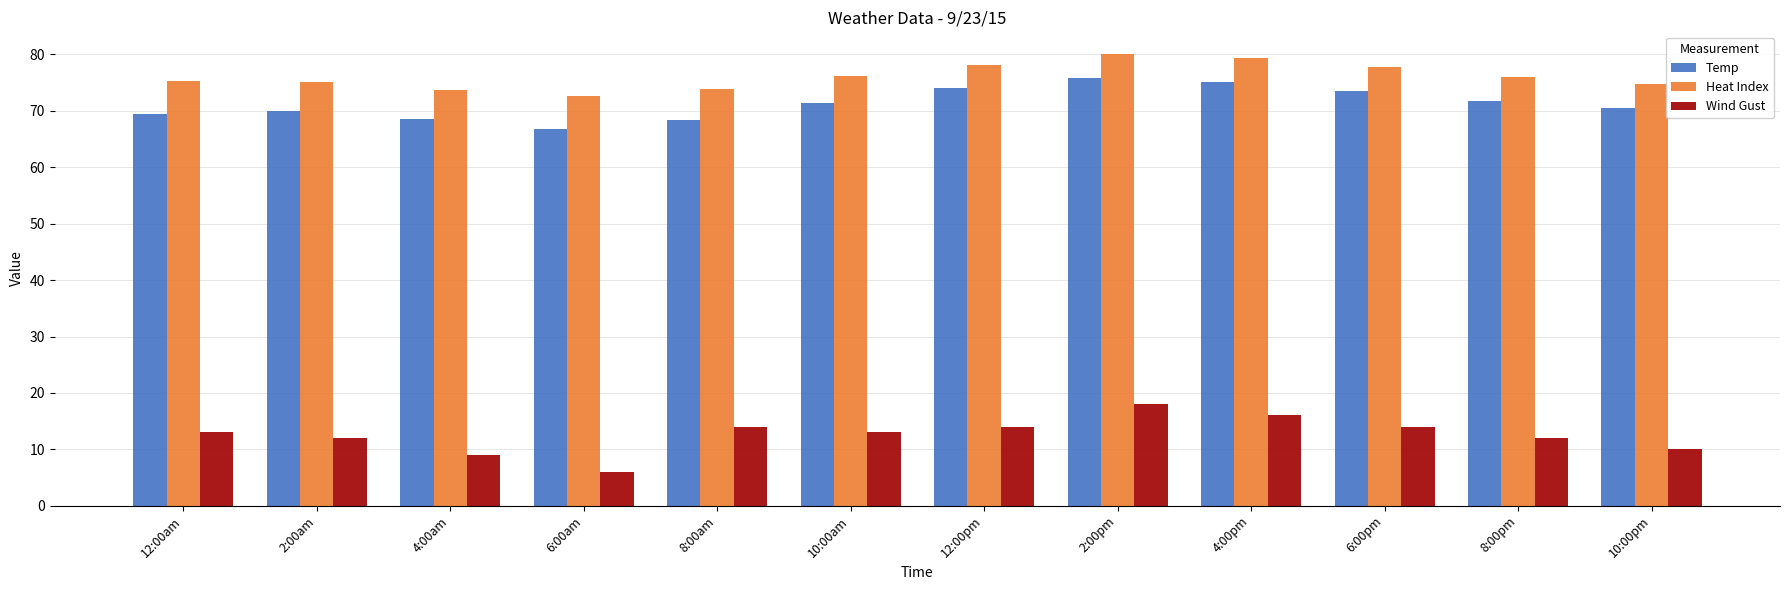

What are all the series names shown in the legend?

Temp, Heat Index, Wind Gust